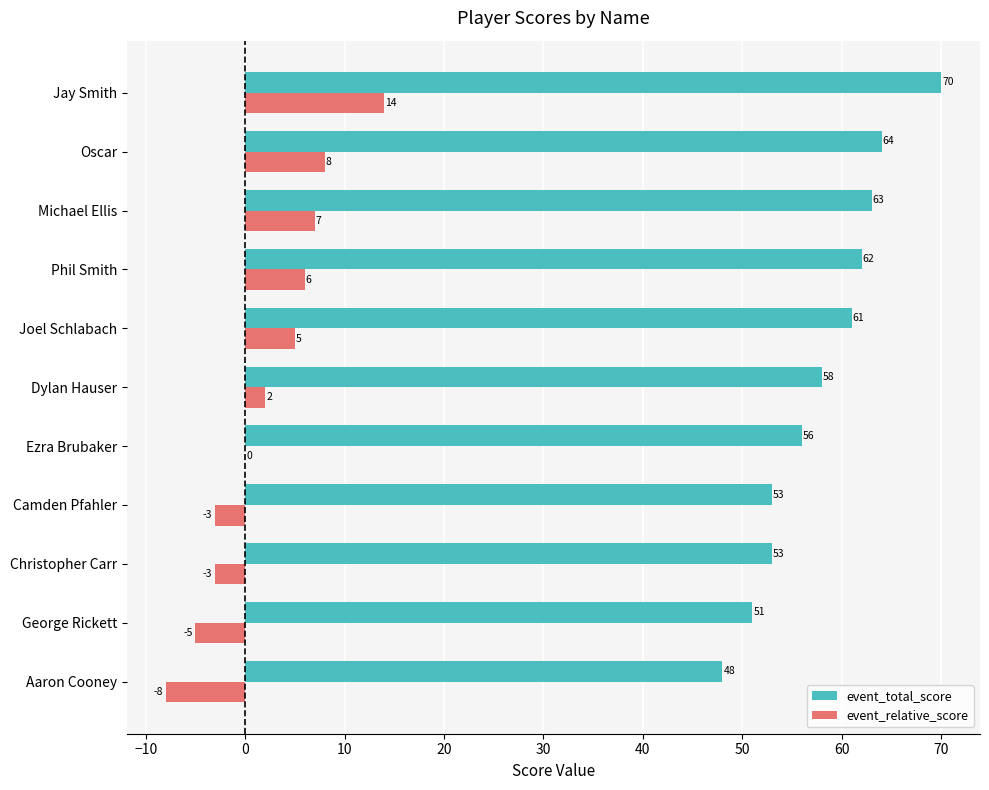

What is the sum of all event_total_score values?

639